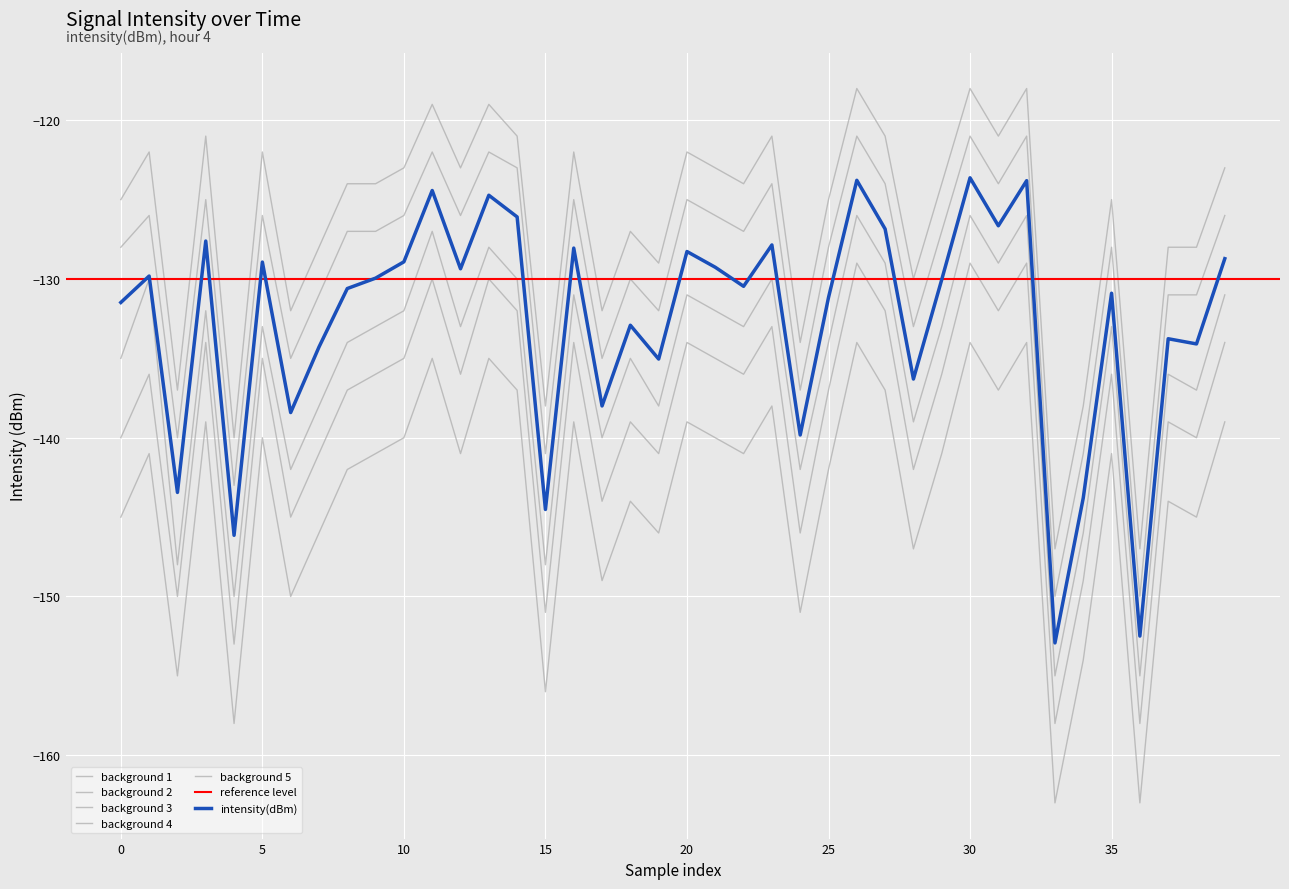

Between 35 and 20, which is larger?

20